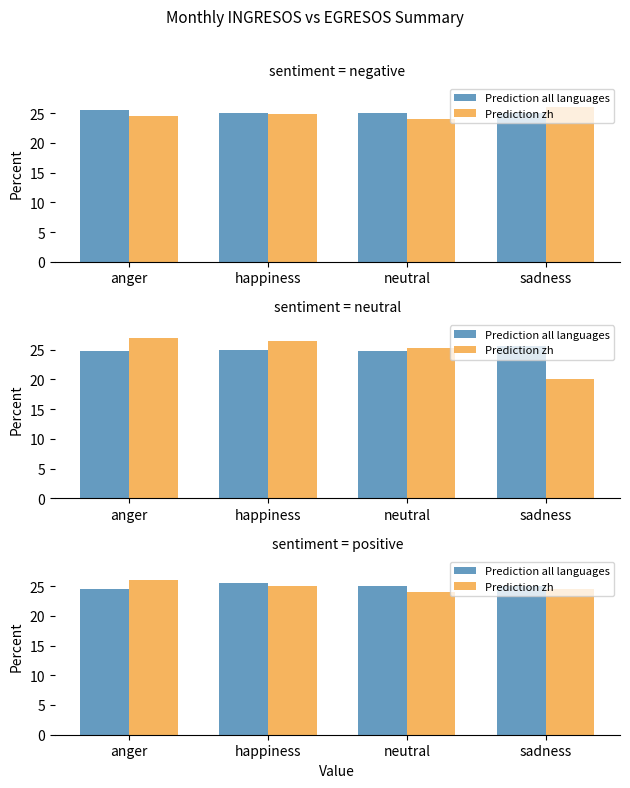

What is the value of the Prediction all languages bar at the 2nd from the left?

25.5